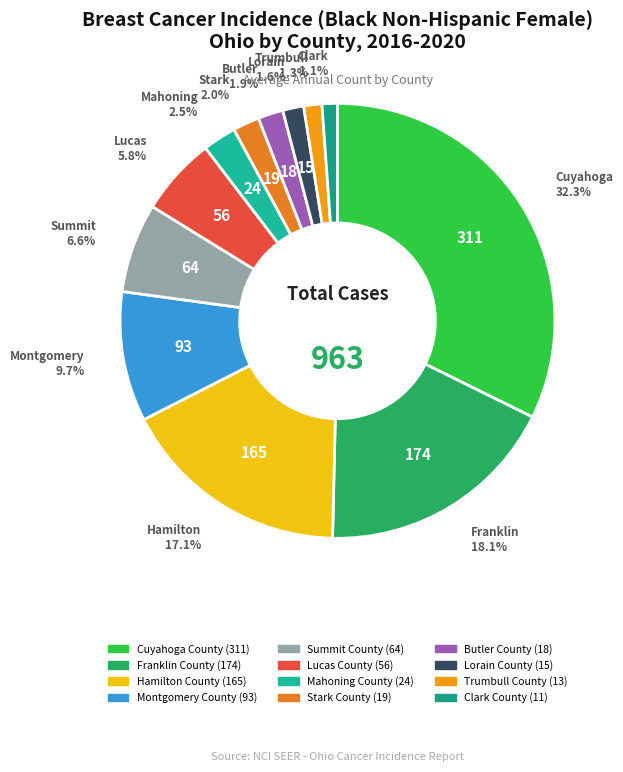

To the nearest percent, what is the average slice percentage?

8%